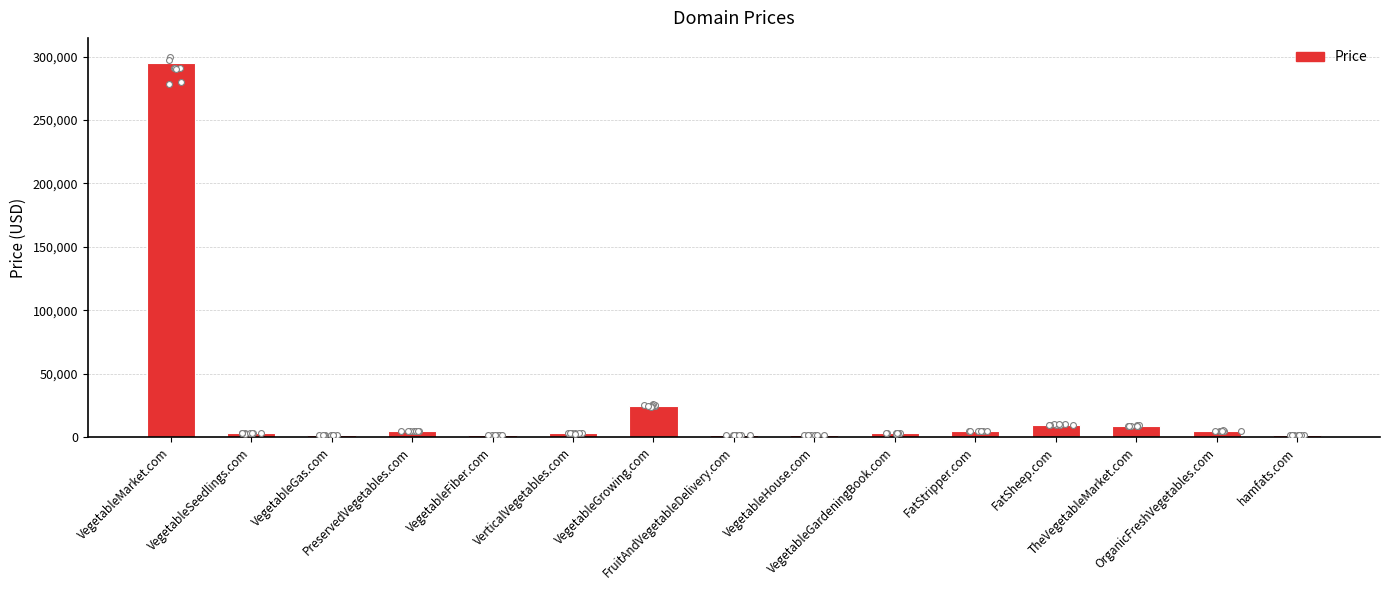

What is the change in value from VegetableFiber.com to OrganicFreshVegetables.com?

+3000